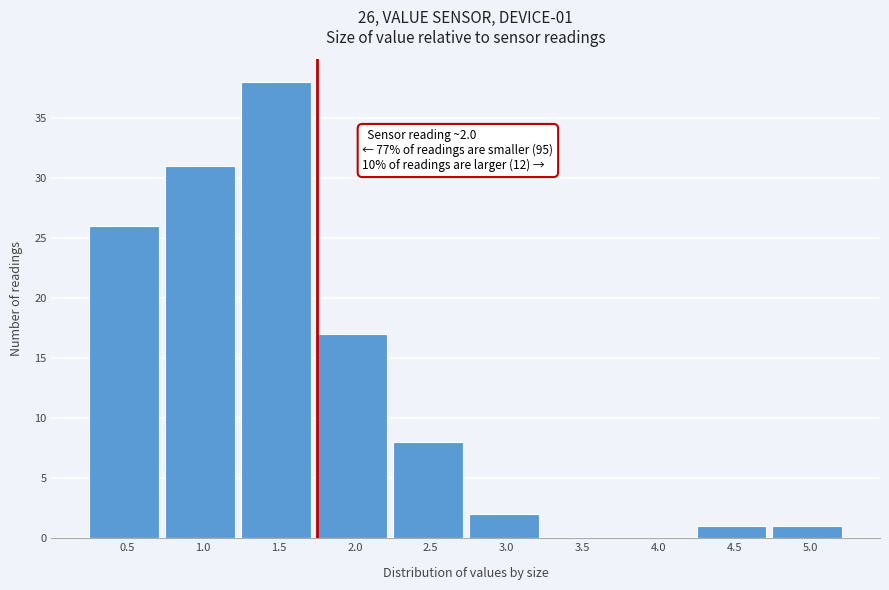

Reading left to right, list all the values displayed in this chart.

0.5=26	1.0=31	1.5=38	2.0=17	2.5=8	3.0=2	3.5=0	4.0=0	4.5=1	5.0=1